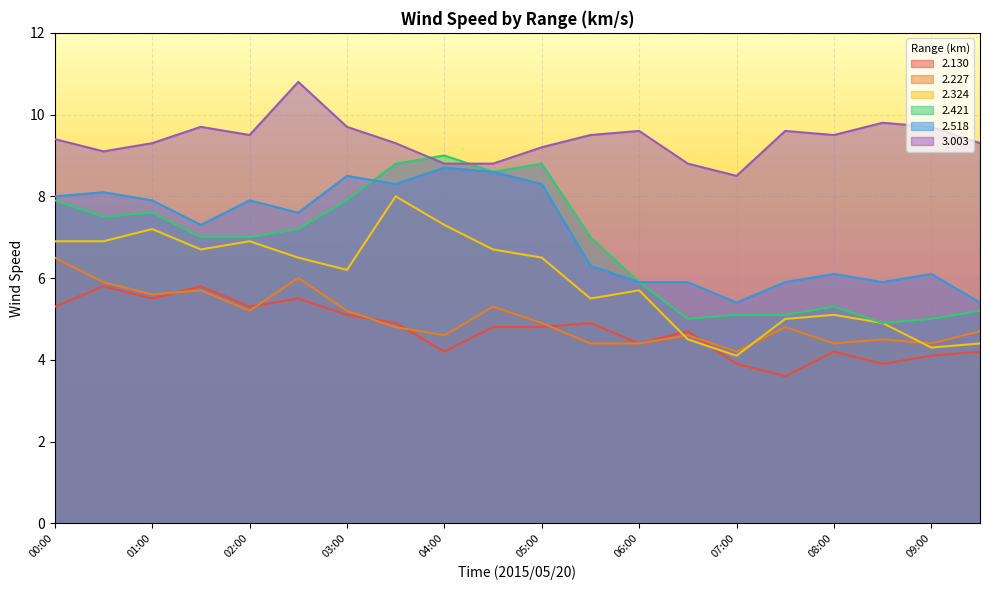

How many distinct data groups are displayed?

6